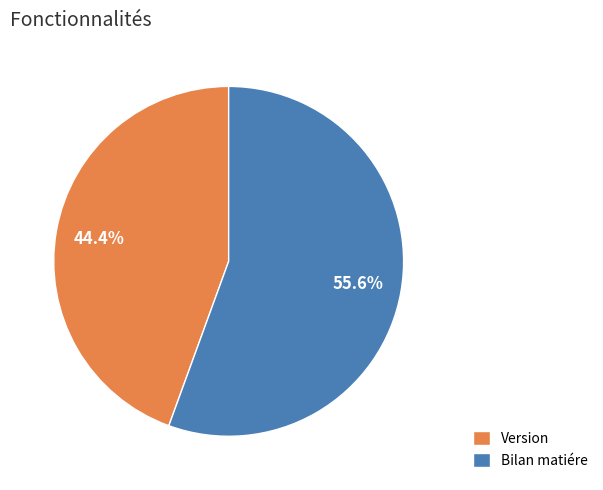

Which slice represents more than half of the pie?

Bilan matiére